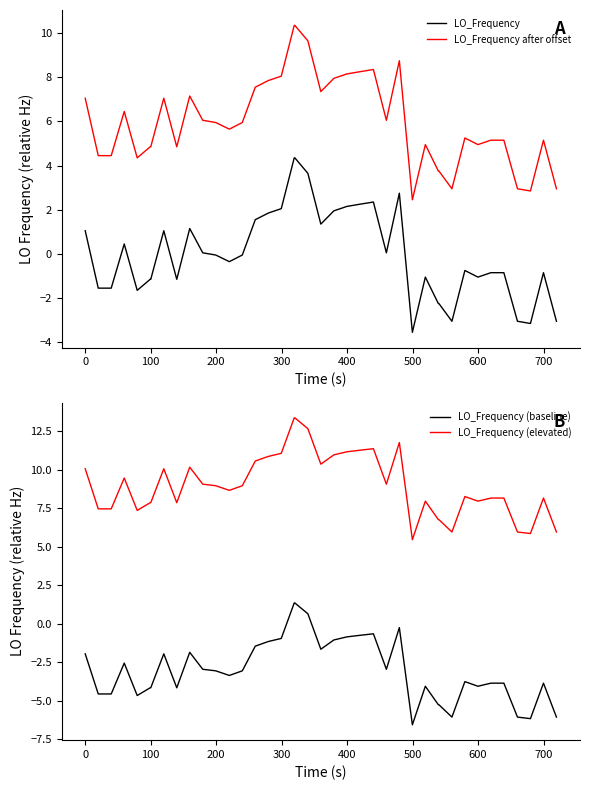

True or false: LO_Frequency and LO_Frequency after offset intersect in this chart.

False